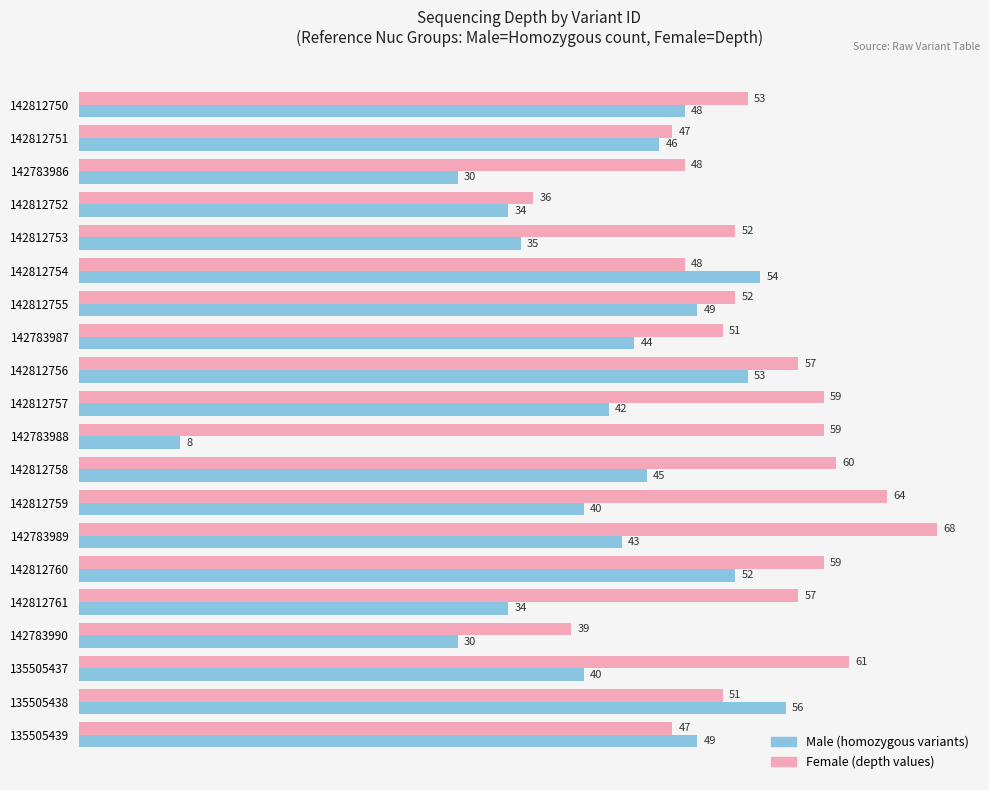

What is the difference between the highest and lowest values at 142783987?

7